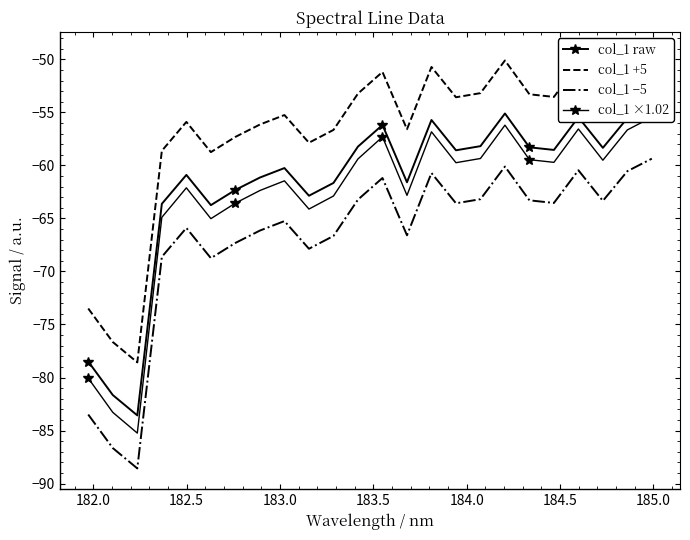

Which has a higher value, 182.5 or 183.5?

183.5